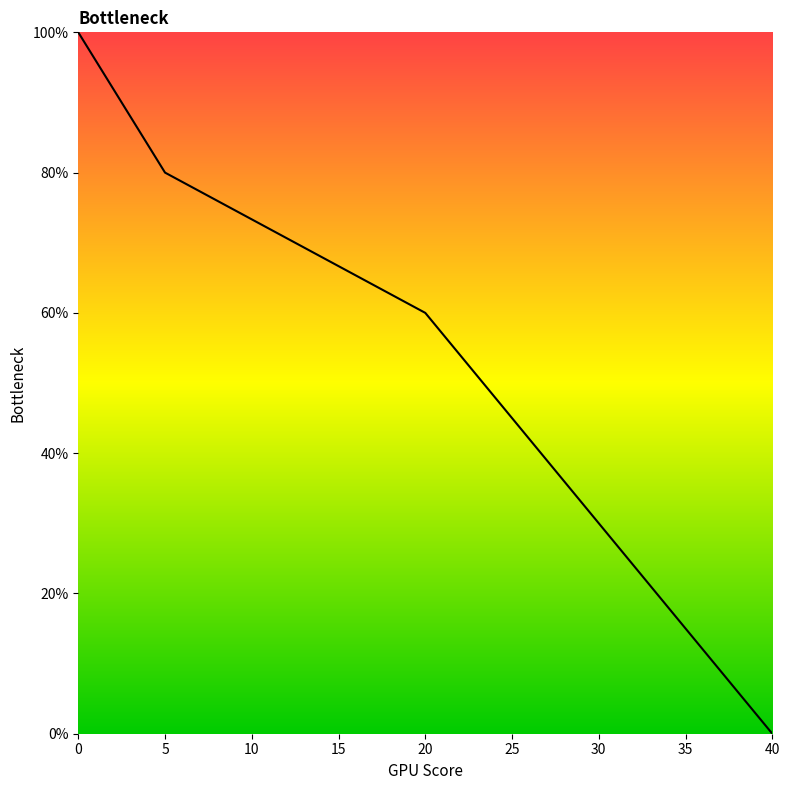

True or false: the data has more than 0 interior local peaks.

False